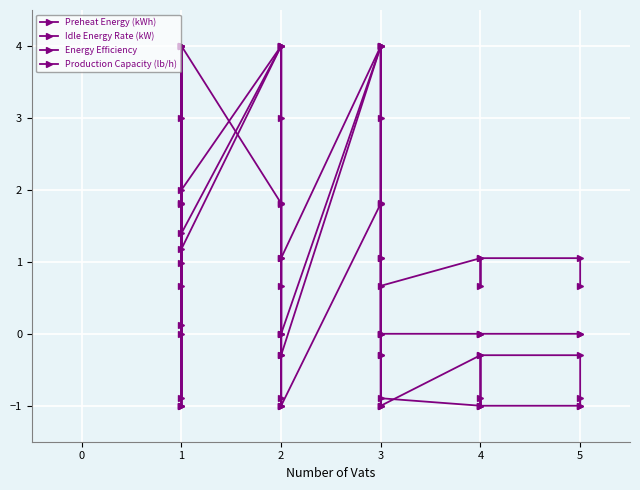

What are all the series names shown in the legend?

Preheat Energy (kWh), Idle Energy Rate (kW), Energy Efficiency, Production Capacity (lb/h)